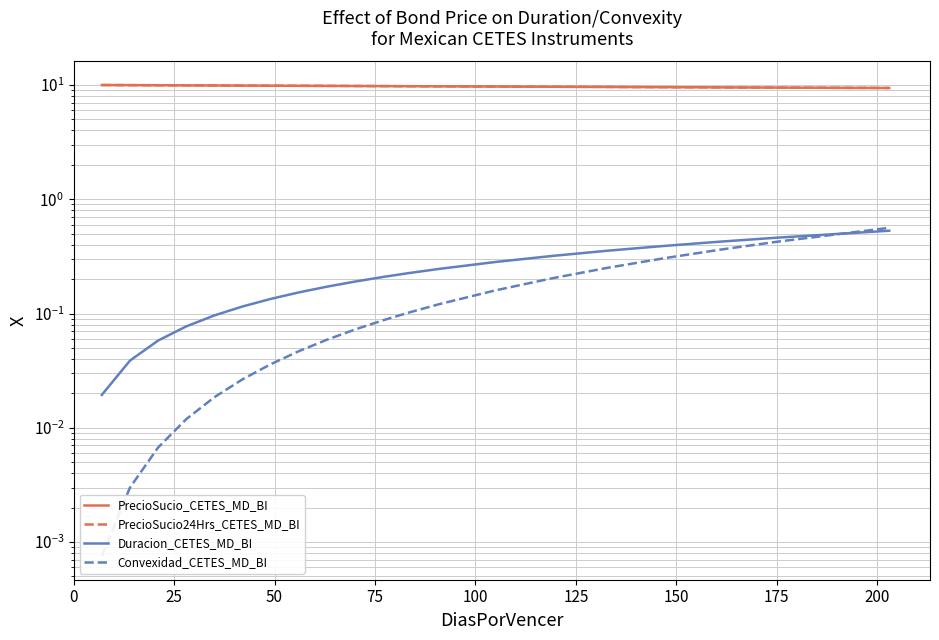

What is the label of the 3rd point from the left?

50